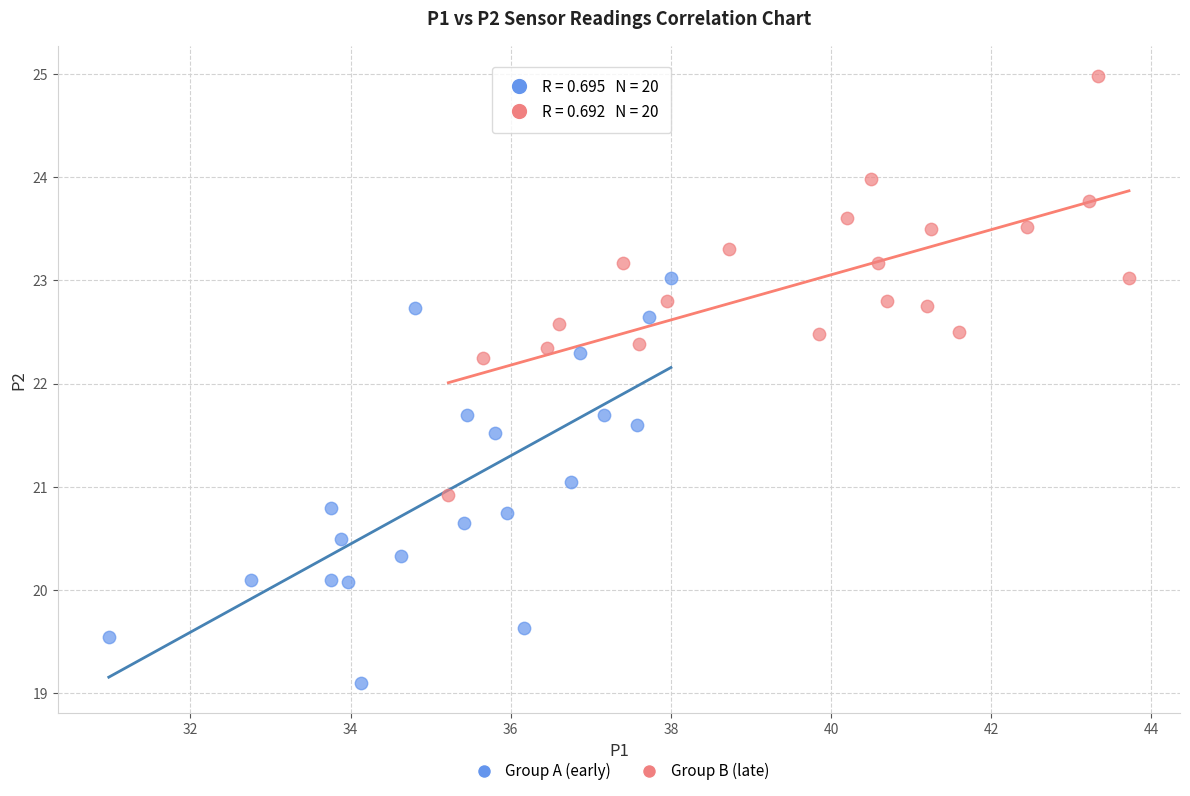

Which series reaches the maximum Y coordinate?

Group B (late)